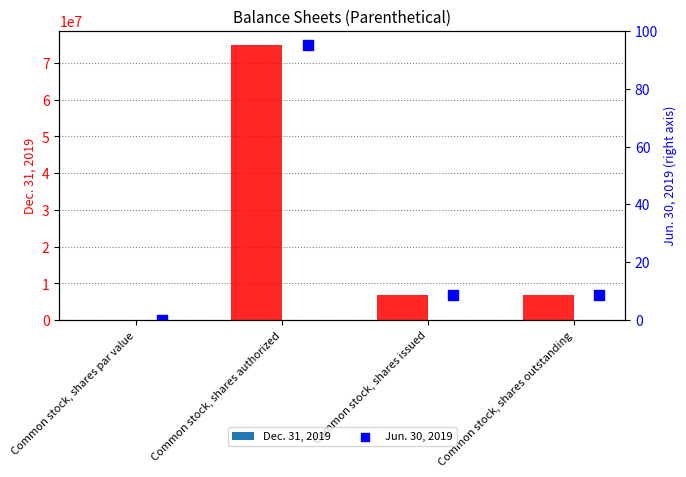

What are all the series names shown in the legend?

Dec. 31, 2019, Jun. 30, 2019